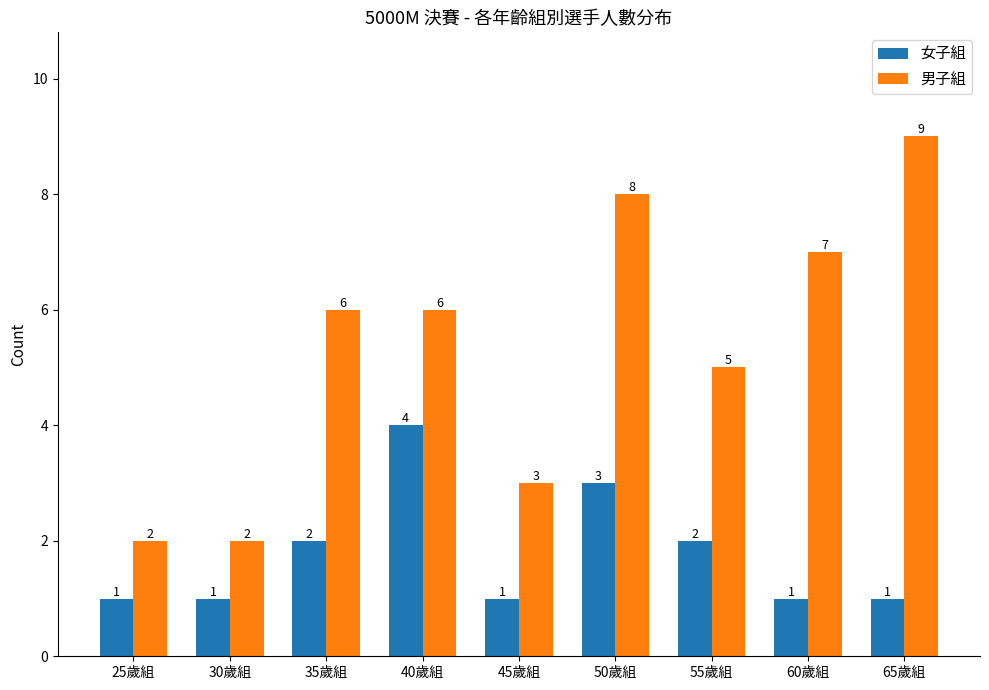

What are all the series names shown in the legend?

女子組, 男子組